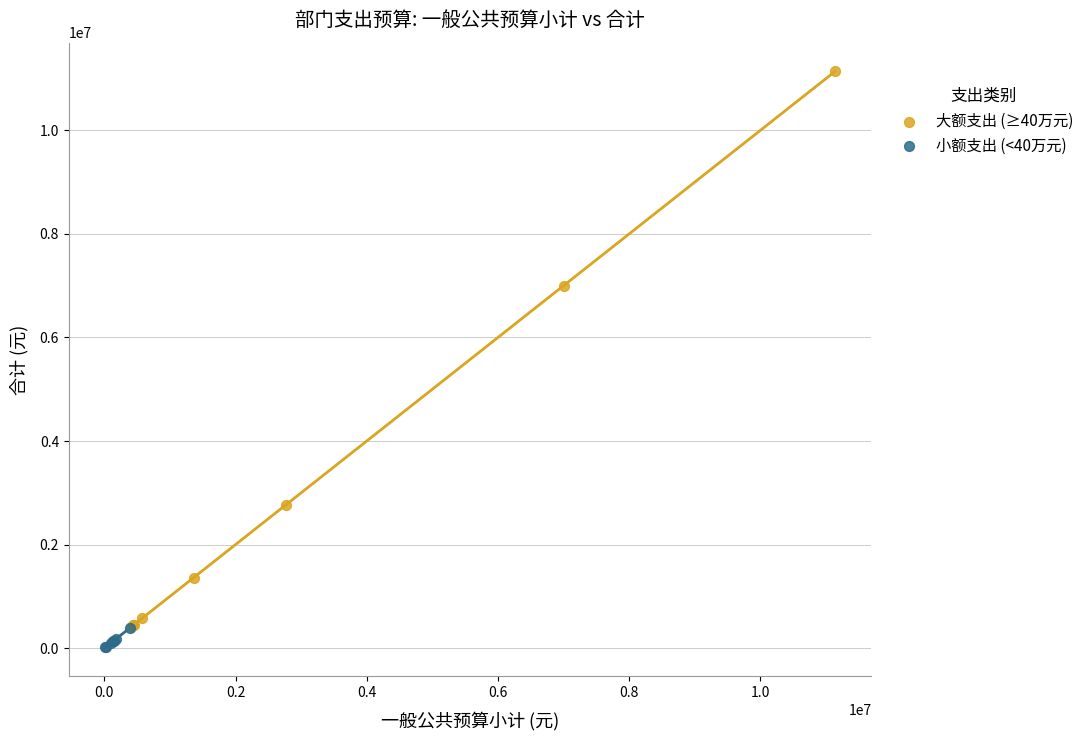

Which series reaches the maximum Y coordinate?

大额支出 (≥40万元)